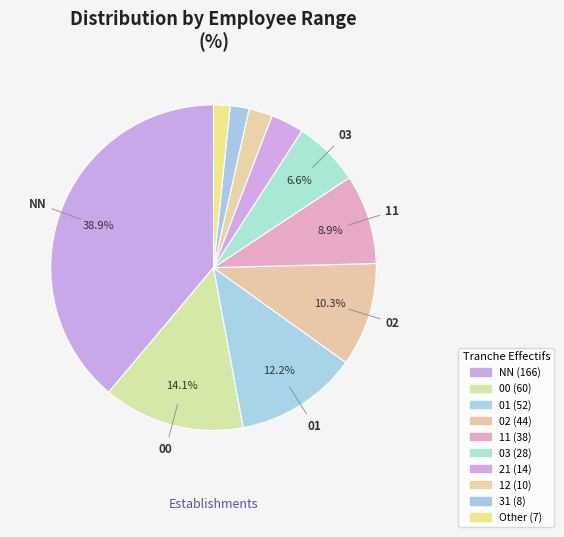

How many segments does this pie chart have?

10